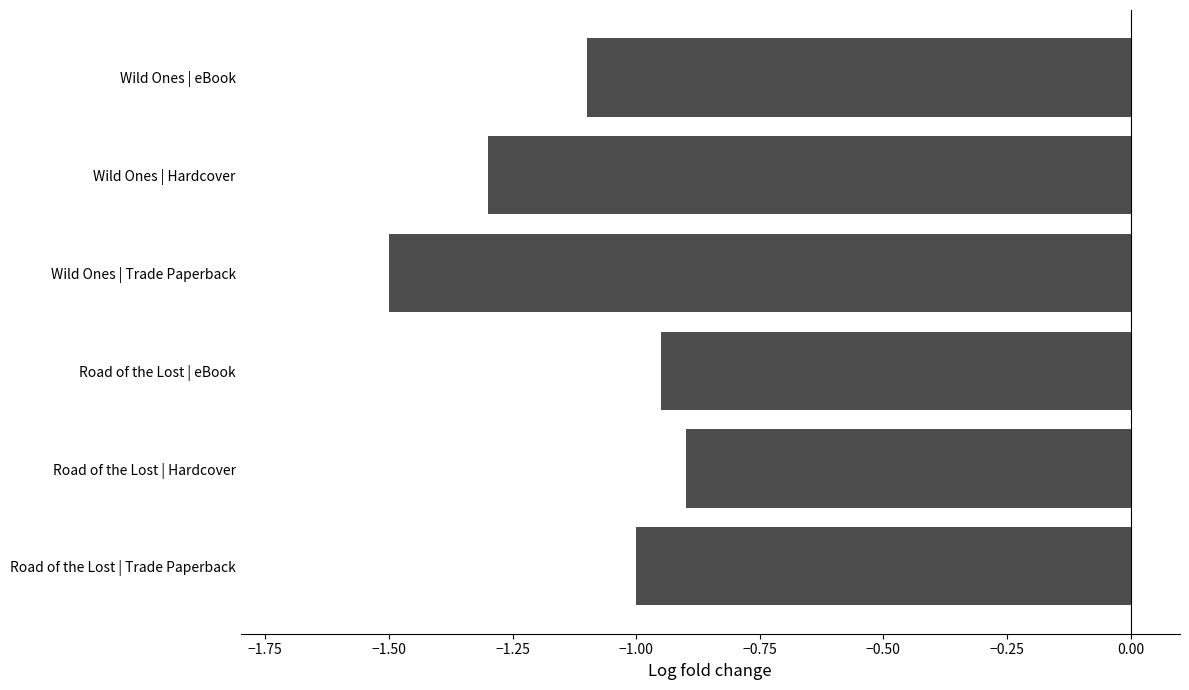

Between Wild Ones | Trade Paperback and Road of the Lost | Trade Paperback, which is larger?

Road of the Lost | Trade Paperback